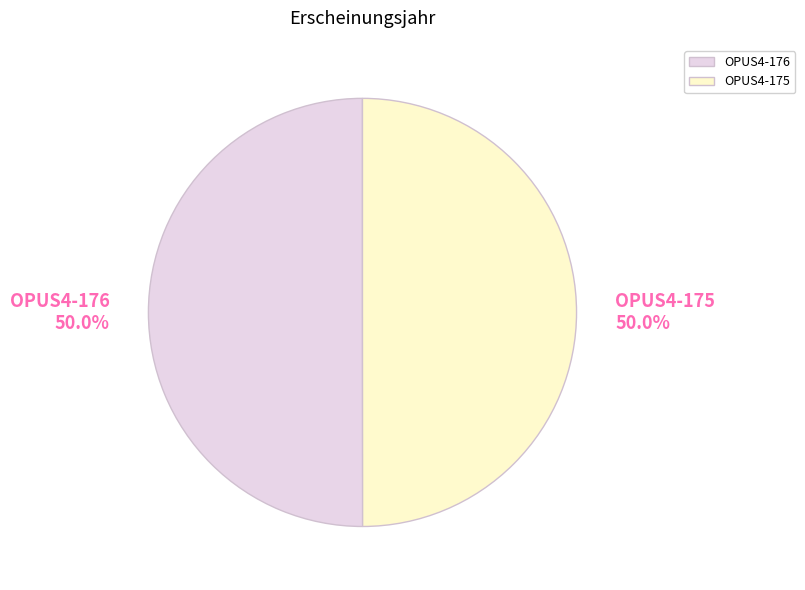

Is the sum of OPUS4-176 50.0% and OPUS4-175 50.0% greater than half?

Yes